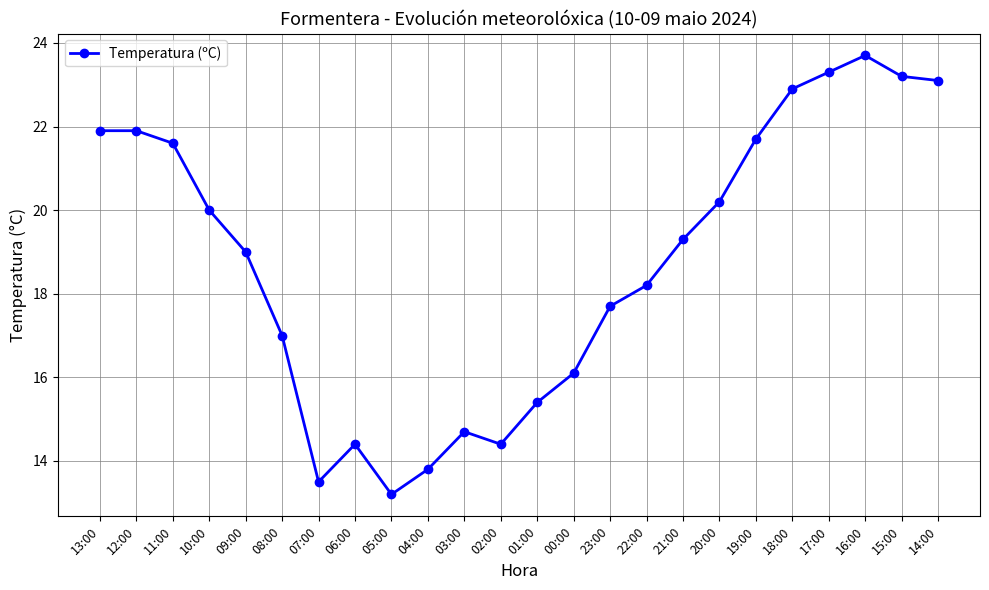

Where is the data nearest to the value 18?

22:00